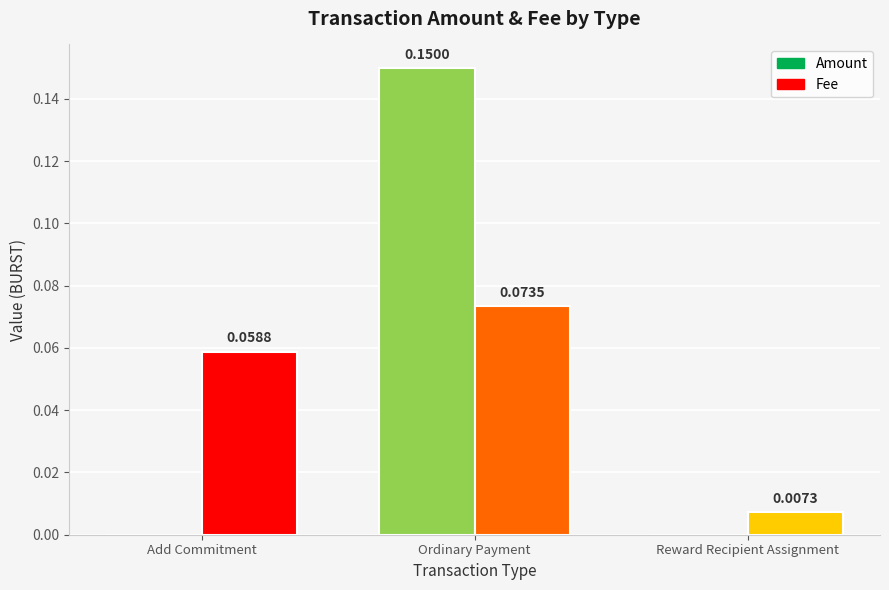

Which label corresponds to the largest value in the chart?

Ordinary Payment